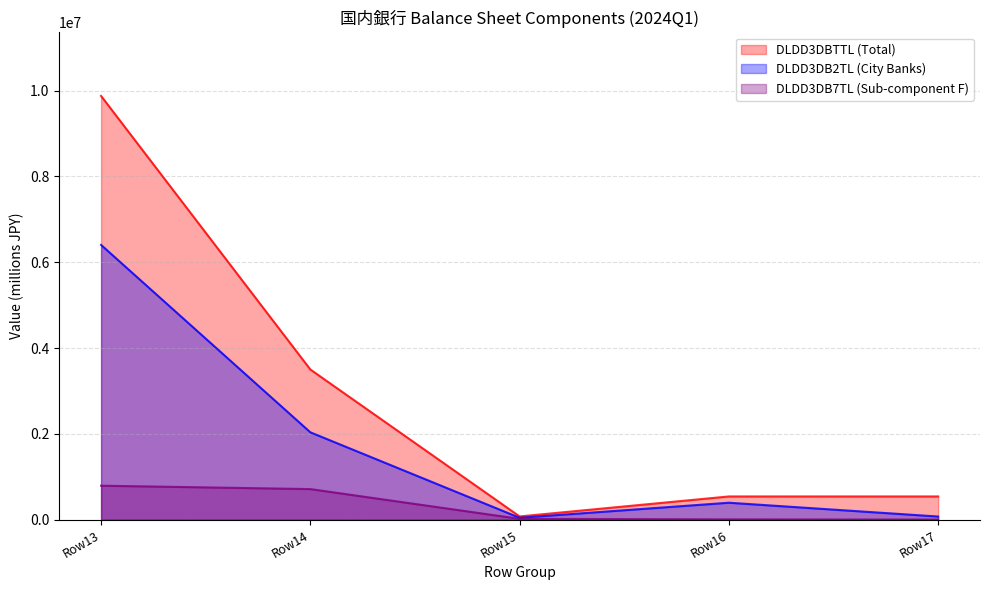

Reading left to right, list all the values displayed in this chart.

9874293	3501299	78100	543431	543431